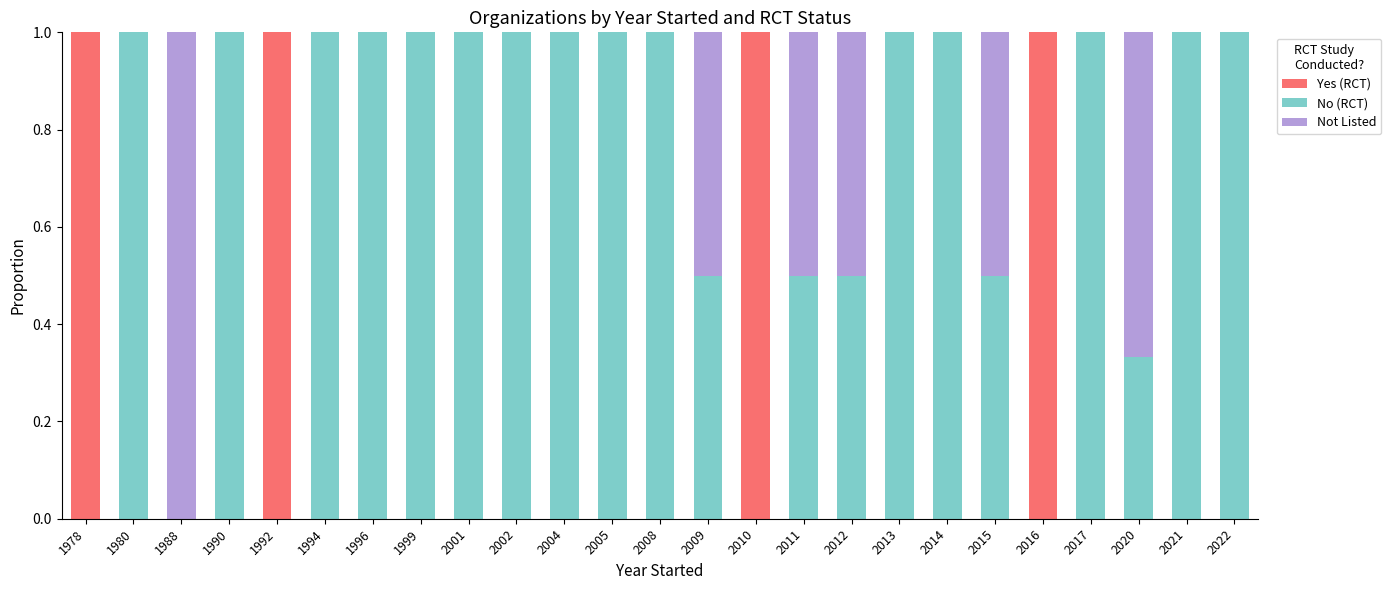

Is it true that Yes (RCT) equals 0.0 at 2005?

True